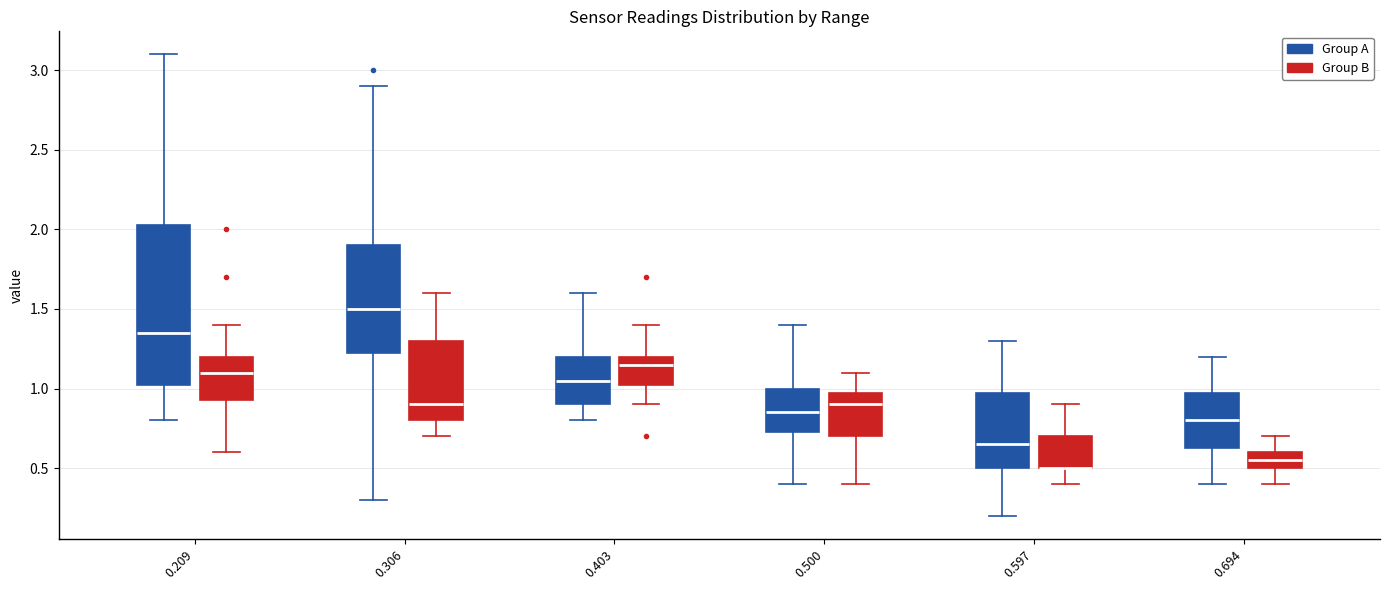

Where is the upper edge of the box for 0.597 (Group A) on the y-axis? The values are not printed on the chart, so give them approximately, as read against the axis.

1.00